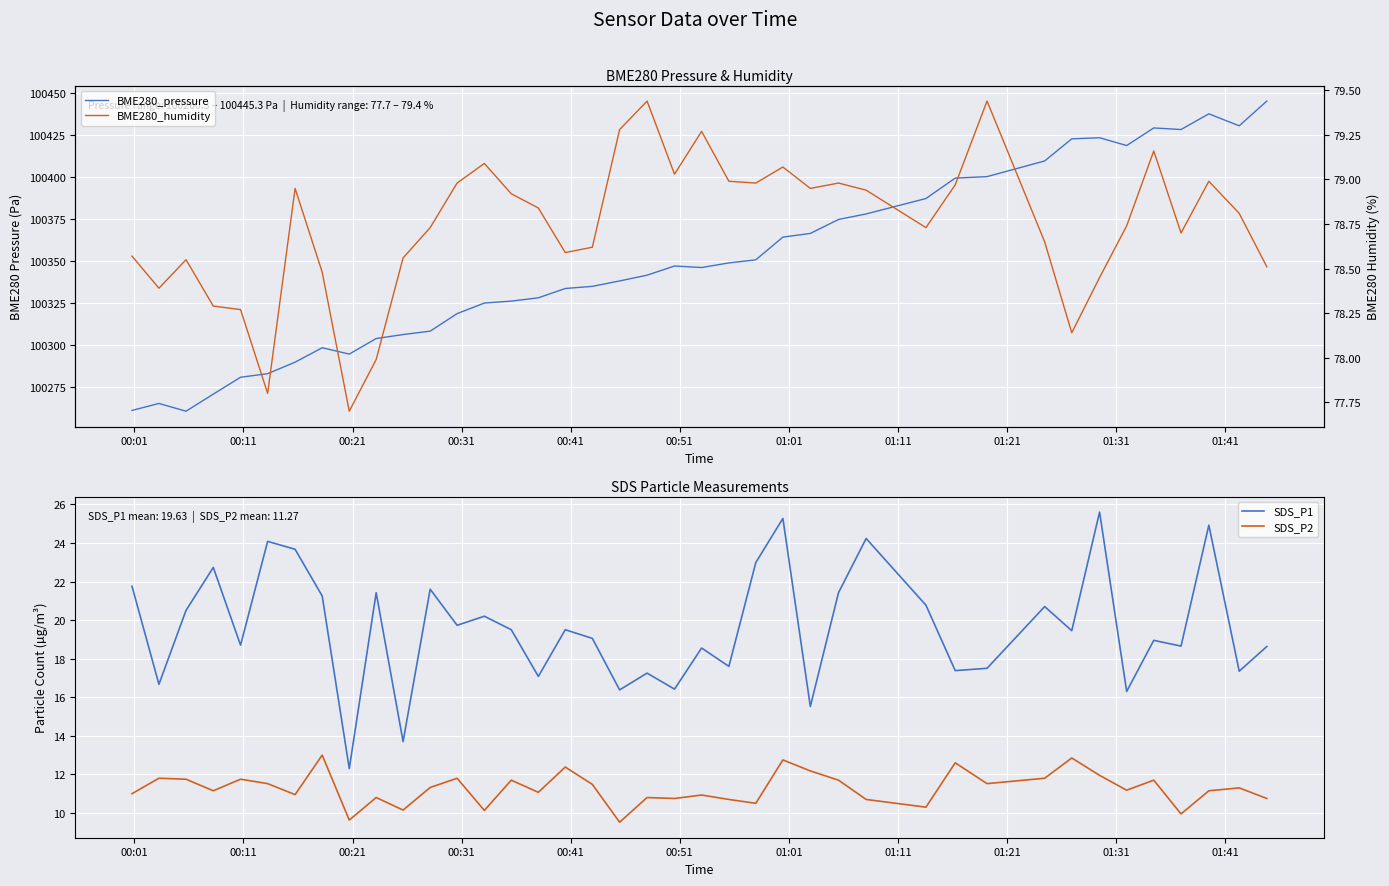

True or false: SDS_P1 and SDS_P2 intersect in this chart.

False